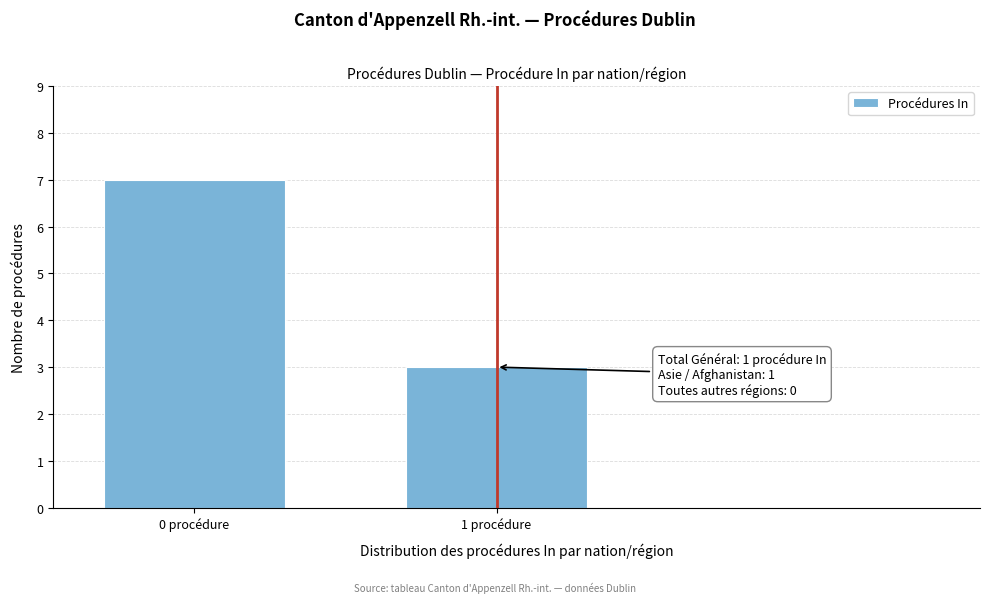

Reading left to right, list all the values displayed in this chart.

0 procédure=7	1 procédure=3